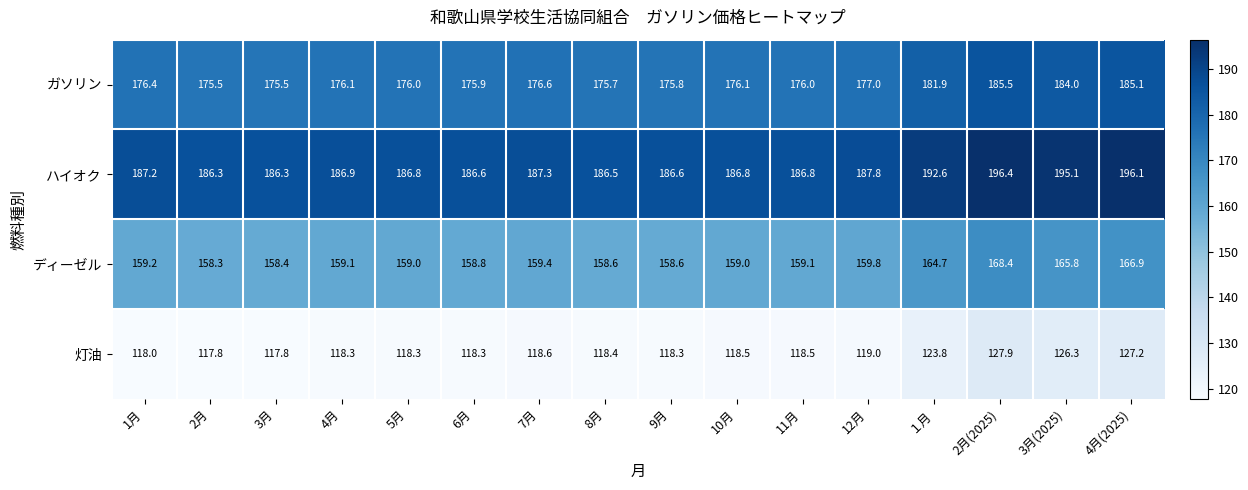

What is the highest value of the ガソリン series?

185.5